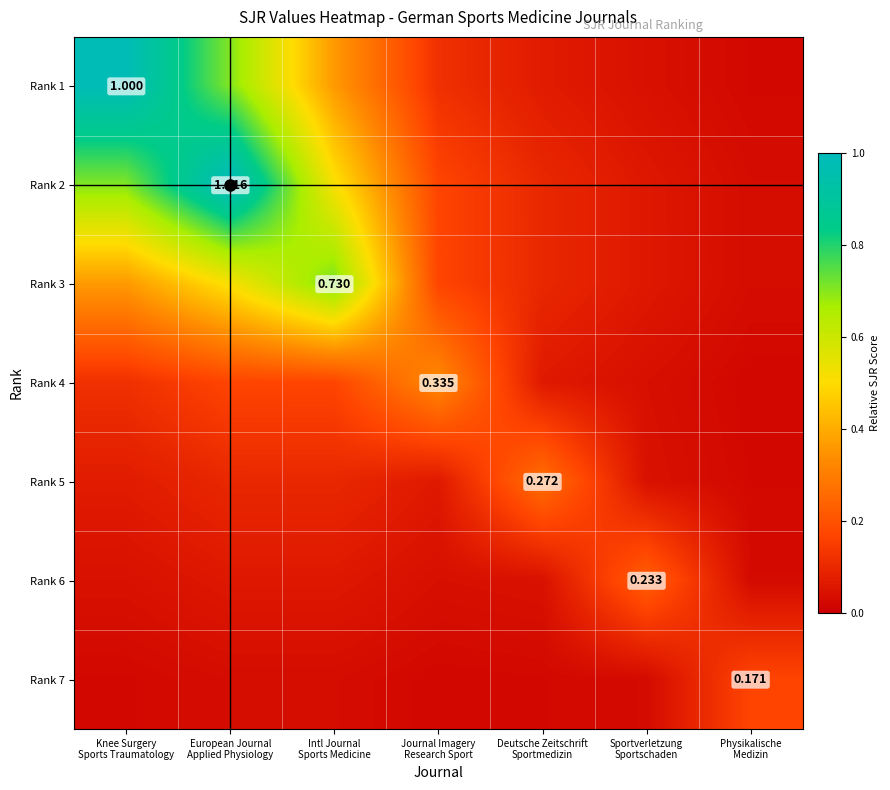

What is the spread (max minus min) of values at Intl Journal
Sports Medicine?

0.7